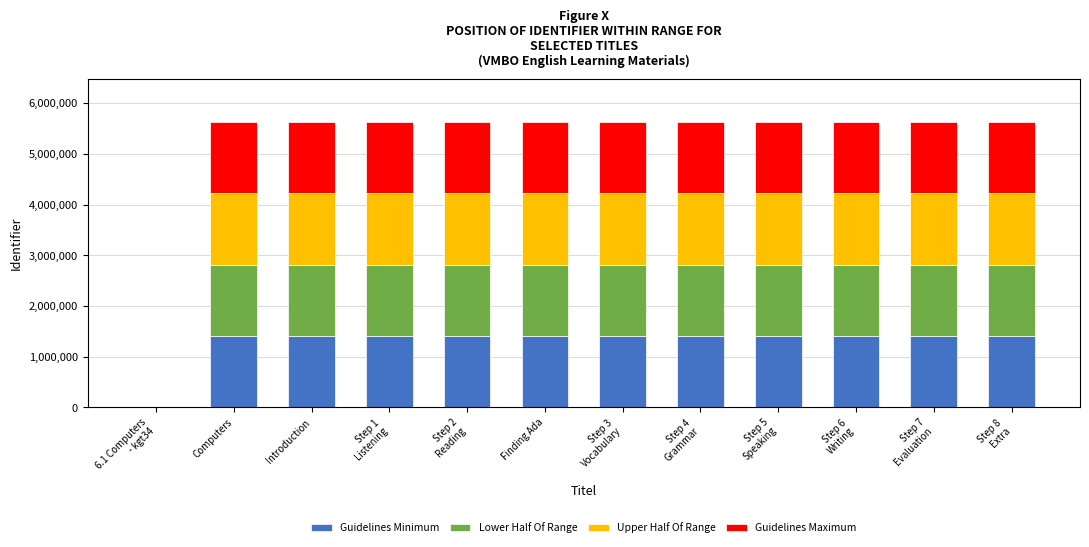

What is the sum of the Lower Half Of Range values at Computers and Introduction?

2817043.2